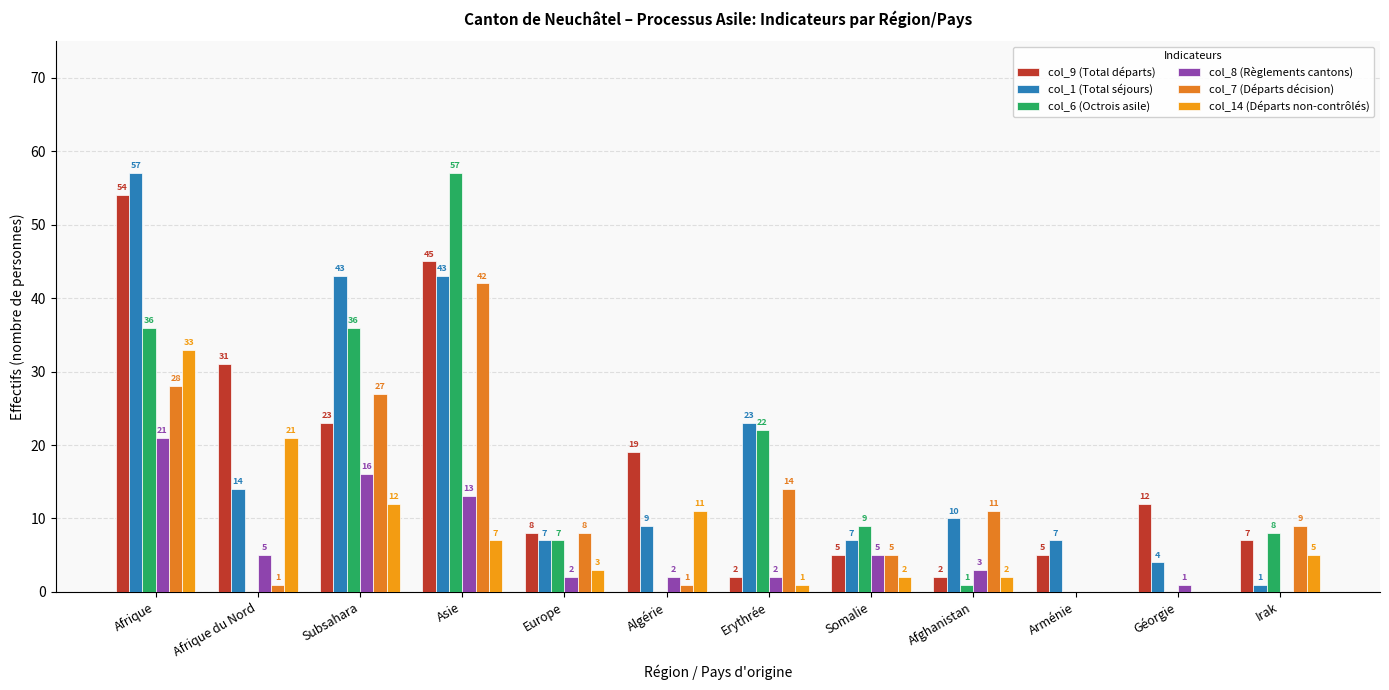

Reading left to right, extract all data points from this chart.

col_9 (Total départs): Afrique=54	Afrique du Nord=31	Subsahara=23	Asie=45	Europe=8	Algérie=19	Erythrée=2	Somalie=5	Afghanistan=2	Arménie=5	Géorgie=12	Irak=7
col_1 (Total séjours): Afrique=57	Afrique du Nord=14	Subsahara=43	Asie=43	Europe=7	Algérie=9	Erythrée=23	Somalie=7	Afghanistan=10	Arménie=7	Géorgie=4	Irak=1
col_6 (Octrois asile): Afrique=36	Afrique du Nord=0	Subsahara=36	Asie=57	Europe=7	Algérie=0	Erythrée=22	Somalie=9	Afghanistan=1	Arménie=0	Géorgie=0	Irak=8
col_8 (Règlements cantons): Afrique=21	Afrique du Nord=5	Subsahara=16	Asie=13	Europe=2	Algérie=2	Erythrée=2	Somalie=5	Afghanistan=3	Arménie=0	Géorgie=1	Irak=0
col_7 (Départs décision): Afrique=28	Afrique du Nord=1	Subsahara=27	Asie=42	Europe=8	Algérie=1	Erythrée=14	Somalie=5	Afghanistan=11	Arménie=0	Géorgie=0	Irak=9
col_14 (Départs non-contrôlés): Afrique=33	Afrique du Nord=21	Subsahara=12	Asie=7	Europe=3	Algérie=11	Erythrée=1	Somalie=2	Afghanistan=2	Arménie=0	Géorgie=0	Irak=5